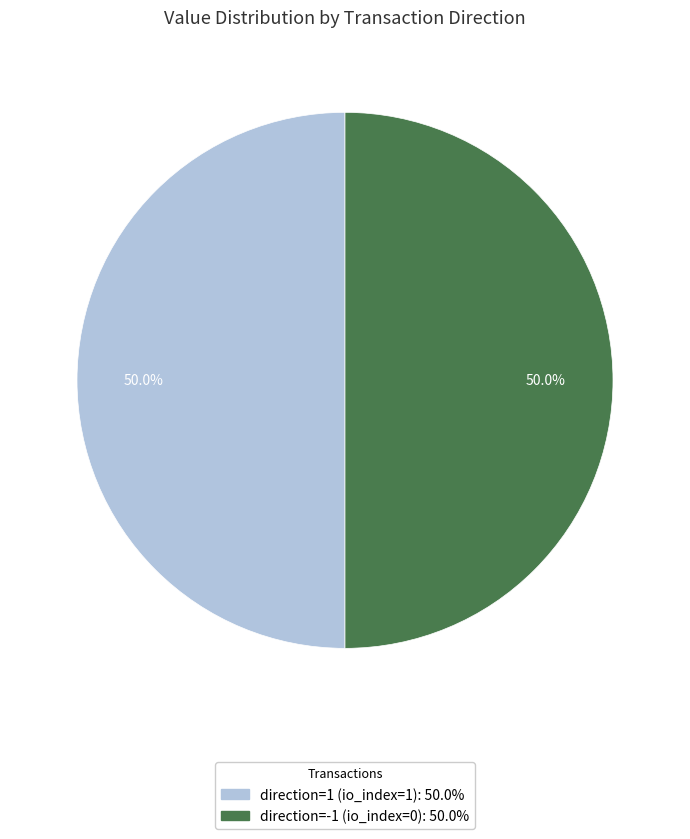

Approximately how many times larger is the value at direction=-1 (io_index=0): 50.0% compared to direction=1 (io_index=1): 50.0%?

1.0